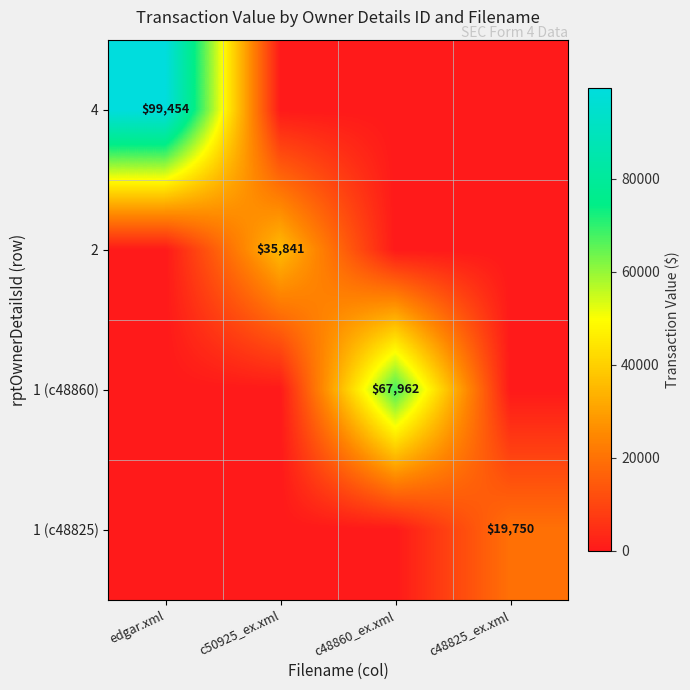

What is the average value of the 1 (c48825) series?

4938